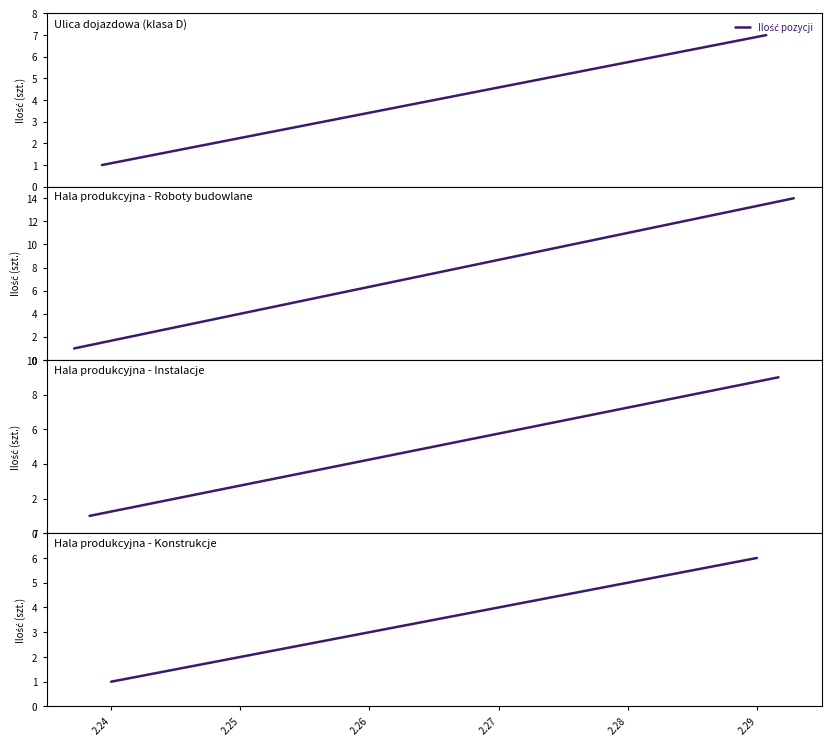

Which category has the lowest value across all series?

2.24